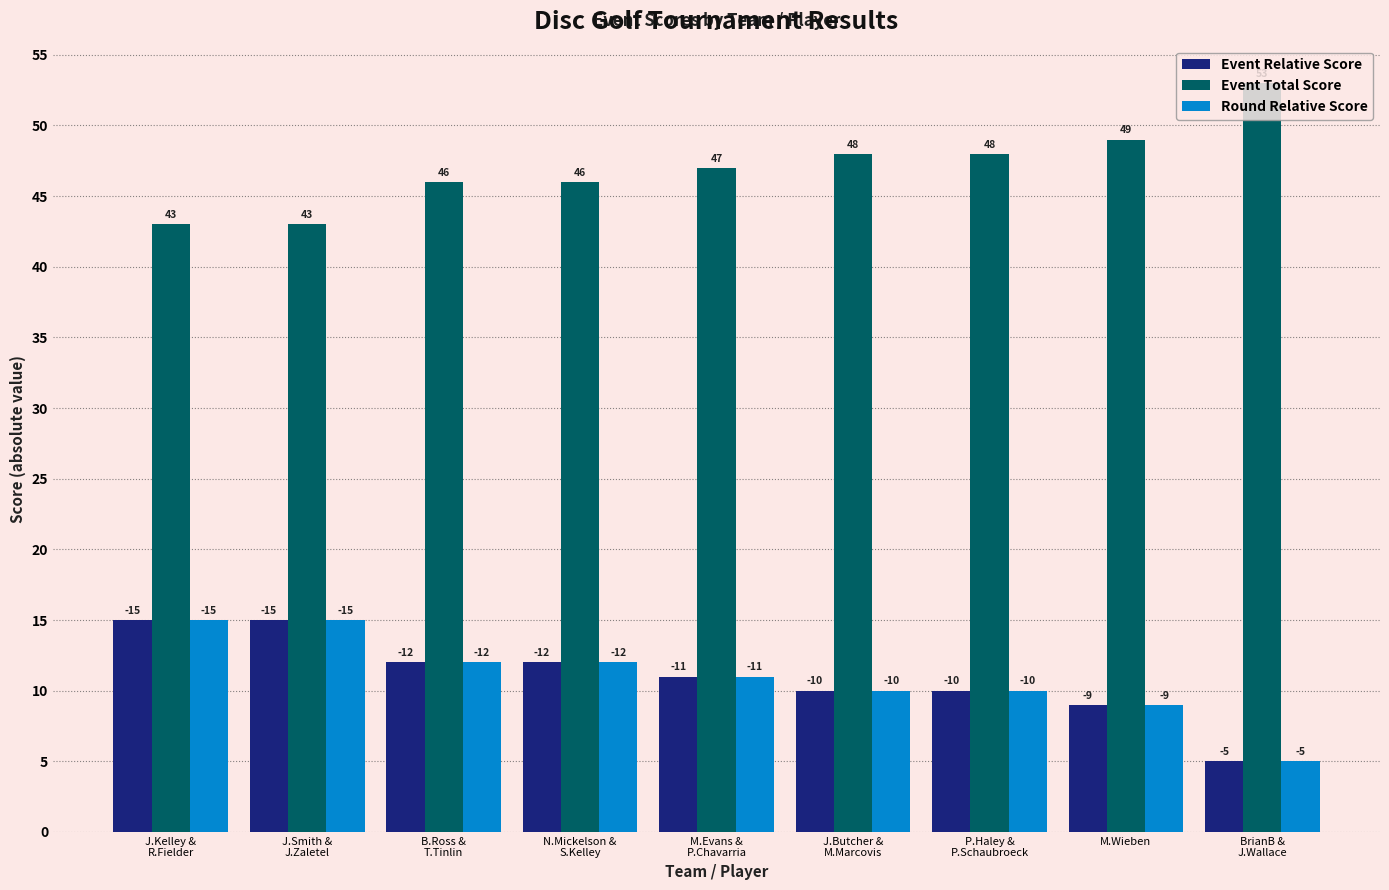

What are all the series names shown in the legend?

Event Relative Score, Event Total Score, Round Relative Score